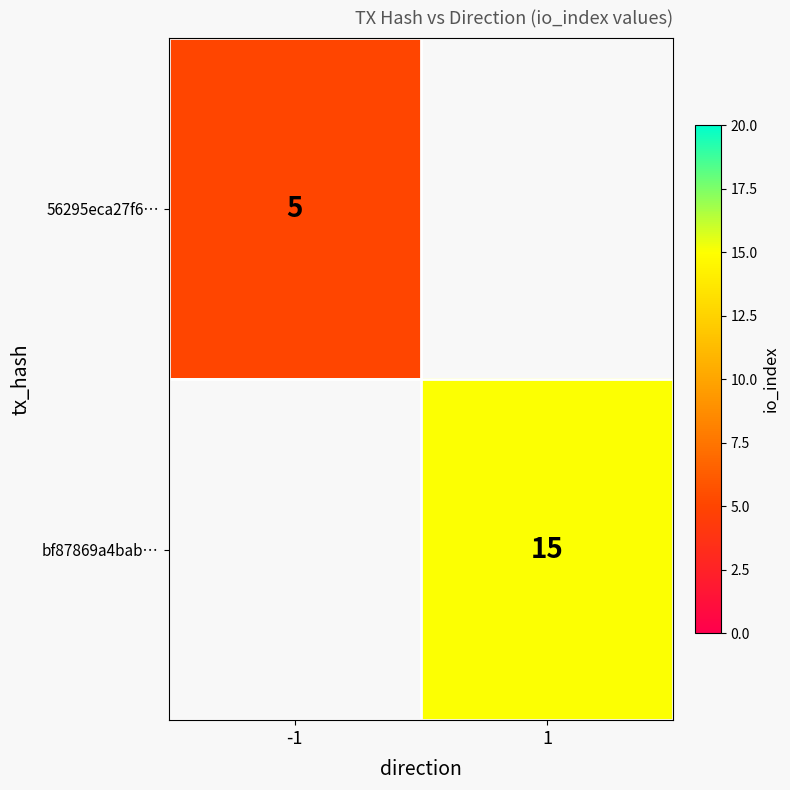

Is it true that 56295eca27f6… equals 8 at -1?

False